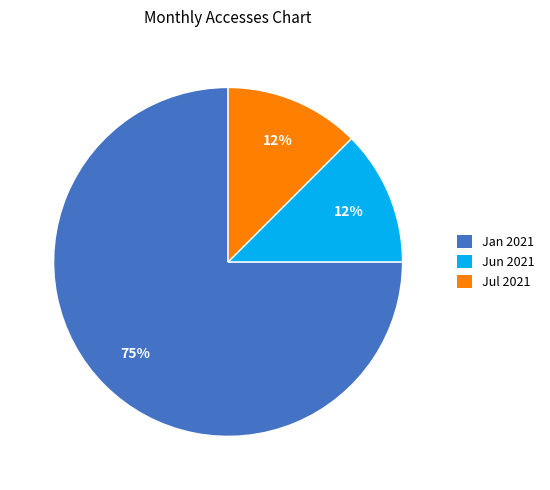

To the nearest percent, what is the average slice percentage?

33%